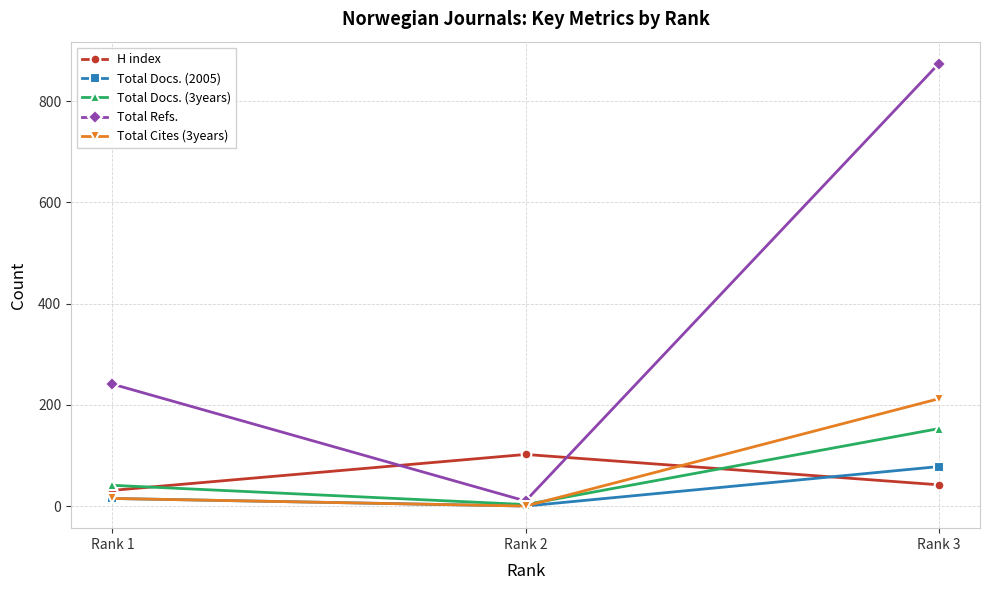

What is the difference between the maximum and minimum values in the Total Docs. (3years) series?

150